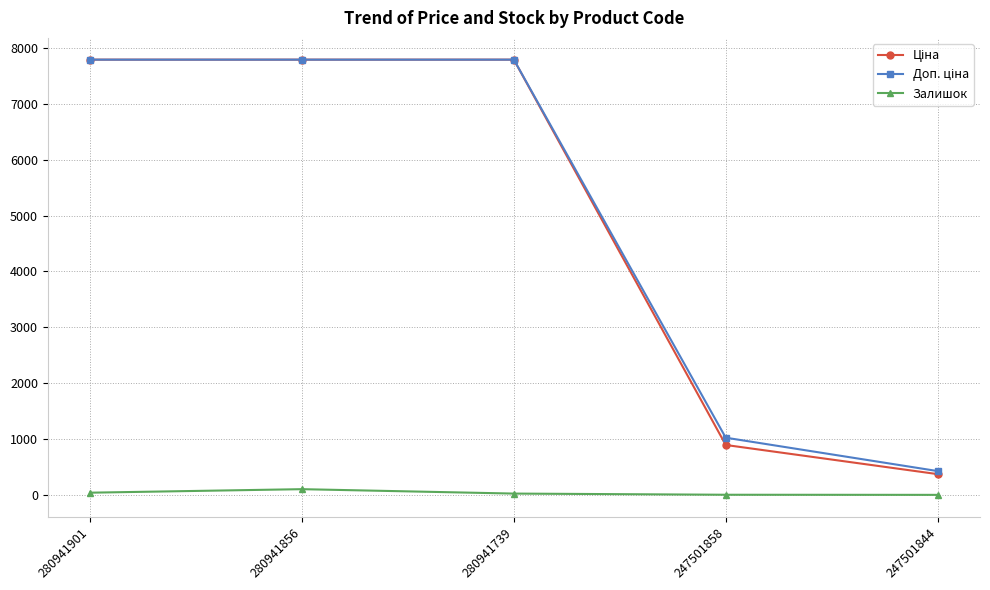

At how many categories does at least one series exceed 5111?

3